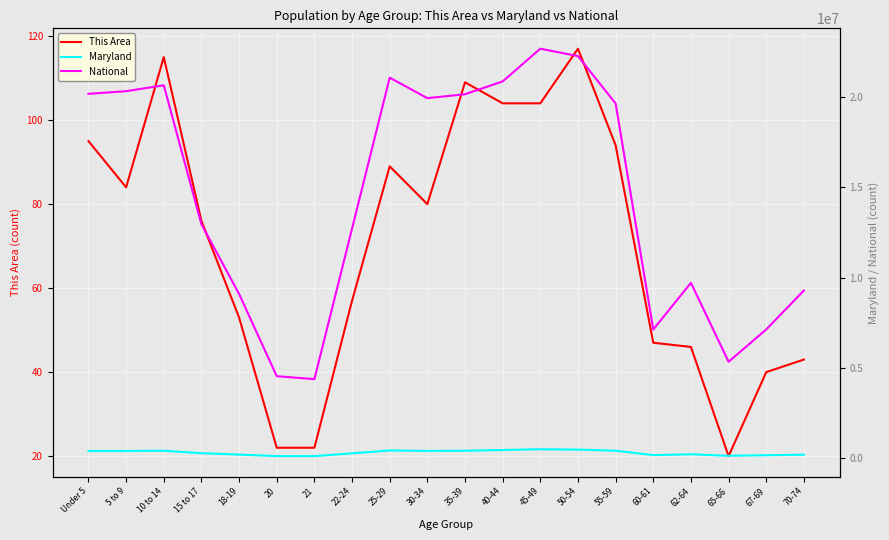

Between 15 to 17 and 50-54, which is larger?

50-54